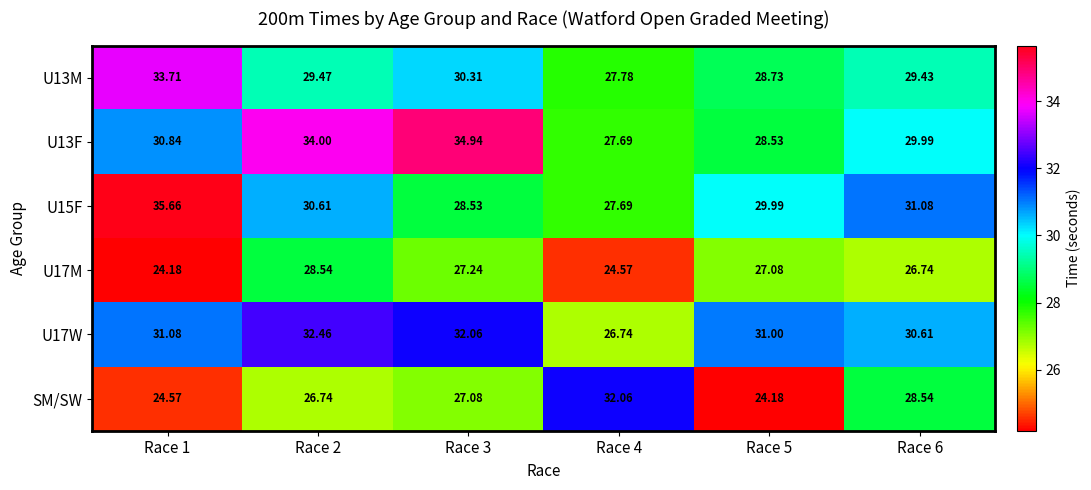

Is the value of SM/SW at Race 3 greater than the value of U13F at Race 3?

No